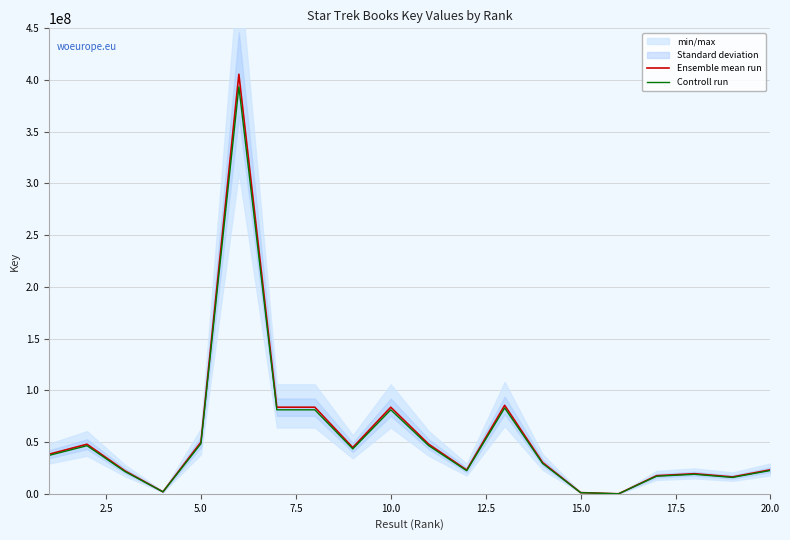

What is the highest value of the Controll run series?

393455588.5